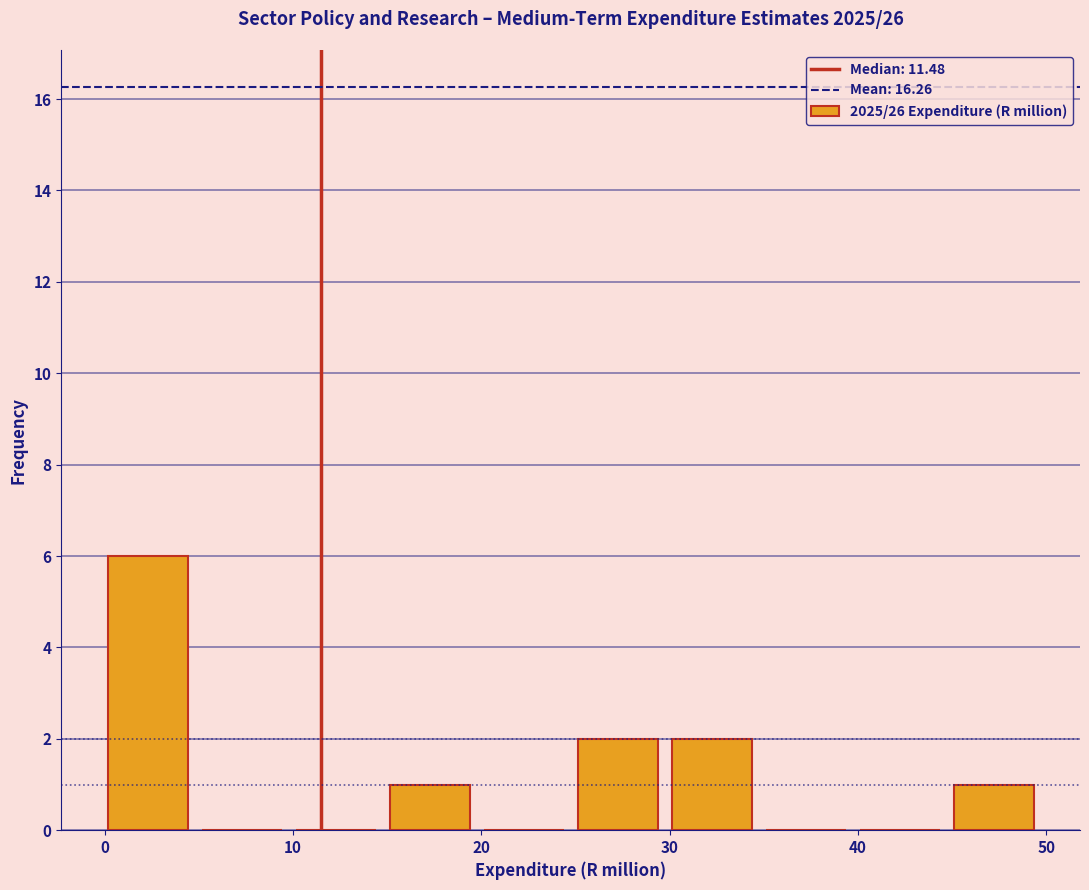

Reading left to right, transcribe this chart: for each bar, give the range it covers on the x-axis and its height. Neither the bar edges nor the heights are printed on the chart, so give them approximately, as read against the axes.

0 to 5: 6
5 to 10: 0
10 to 15: 0
15 to 20: 1
20 to 25: 0
25 to 30: 2
30 to 35: 2
35 to 40: 0
40 to 45: 0
45 to 50: 1